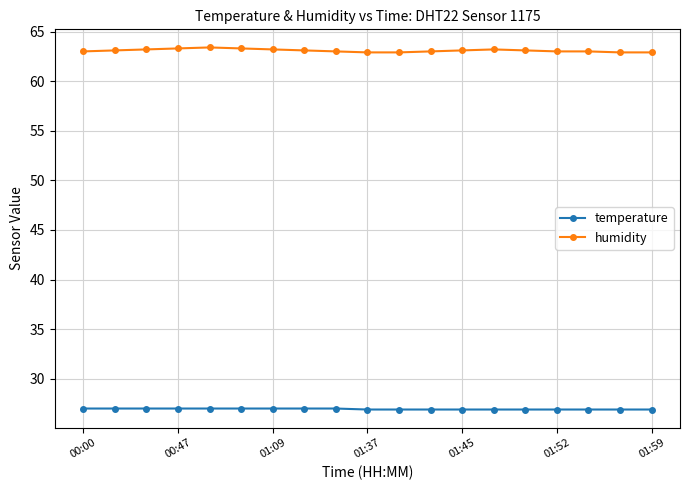

True or false: temperature and humidity intersect in this chart.

False